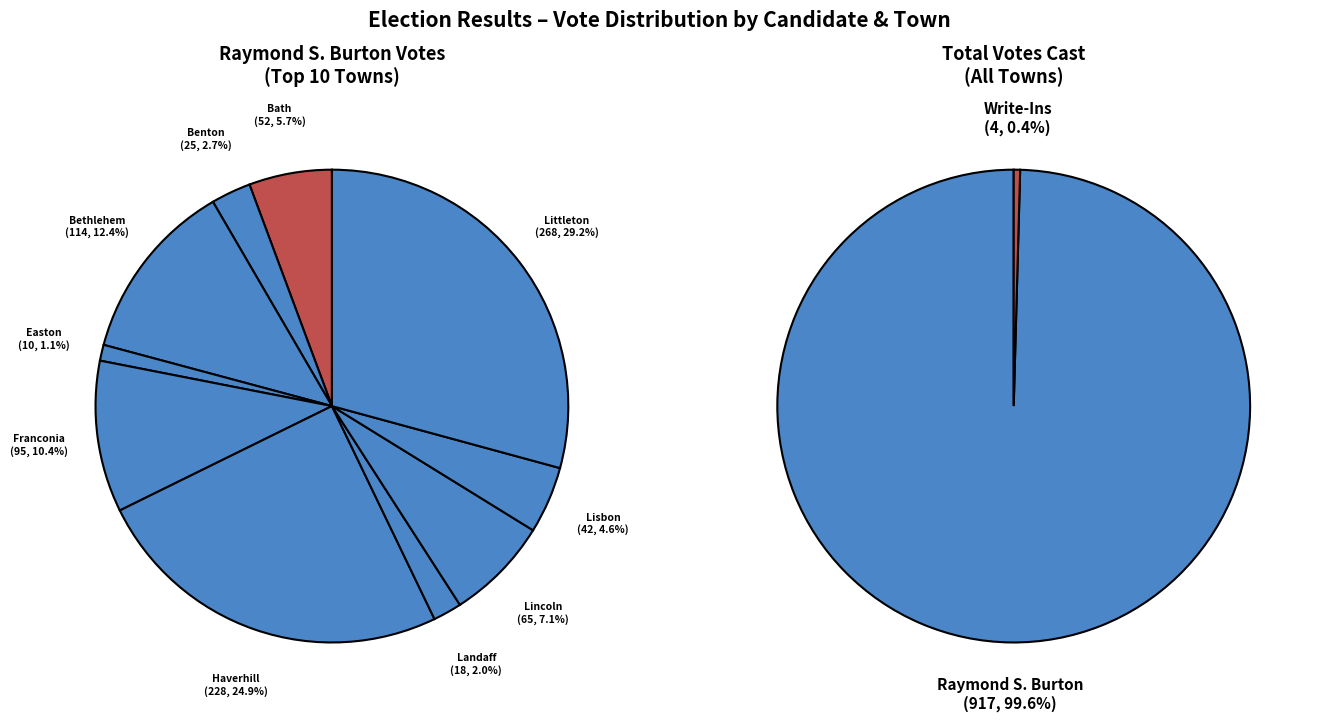

Is there a majority slice in this chart?

No